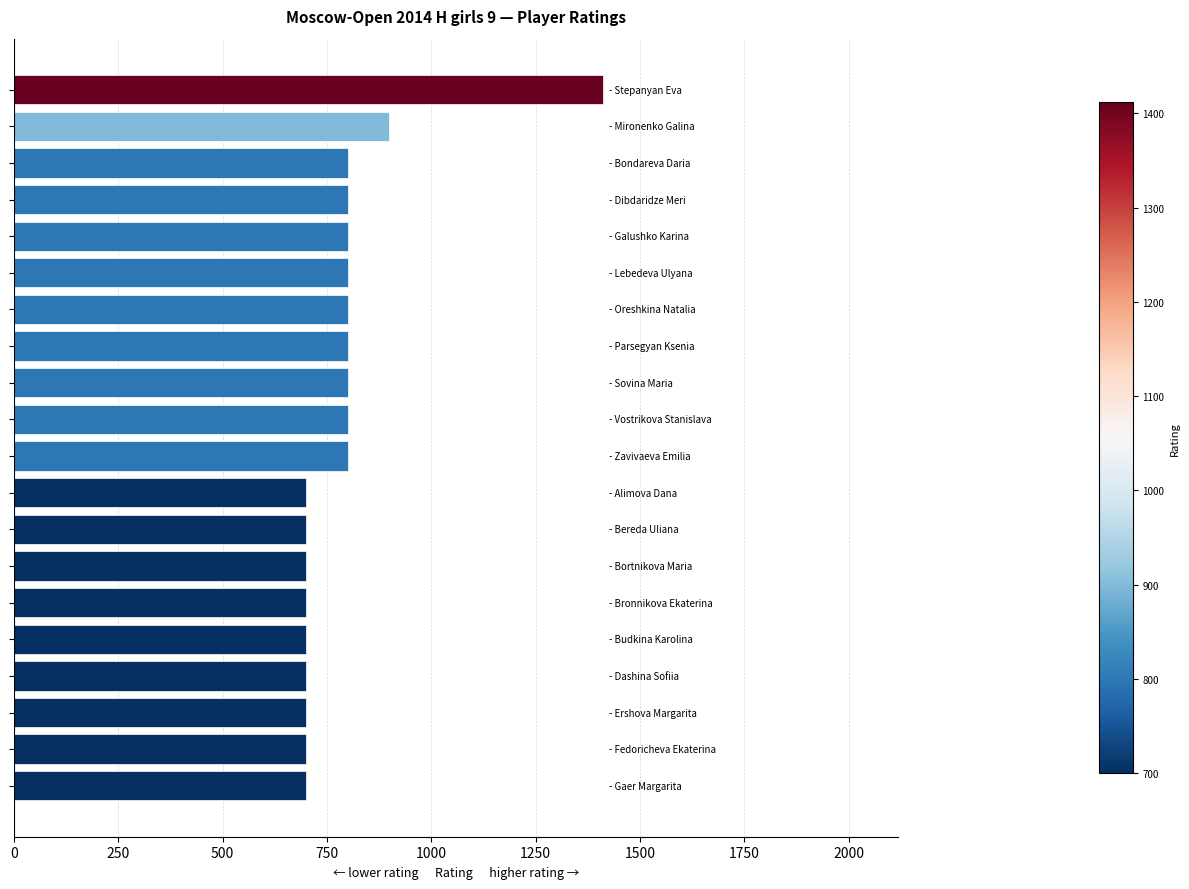

What is the value of the 10th bar from the top?

800